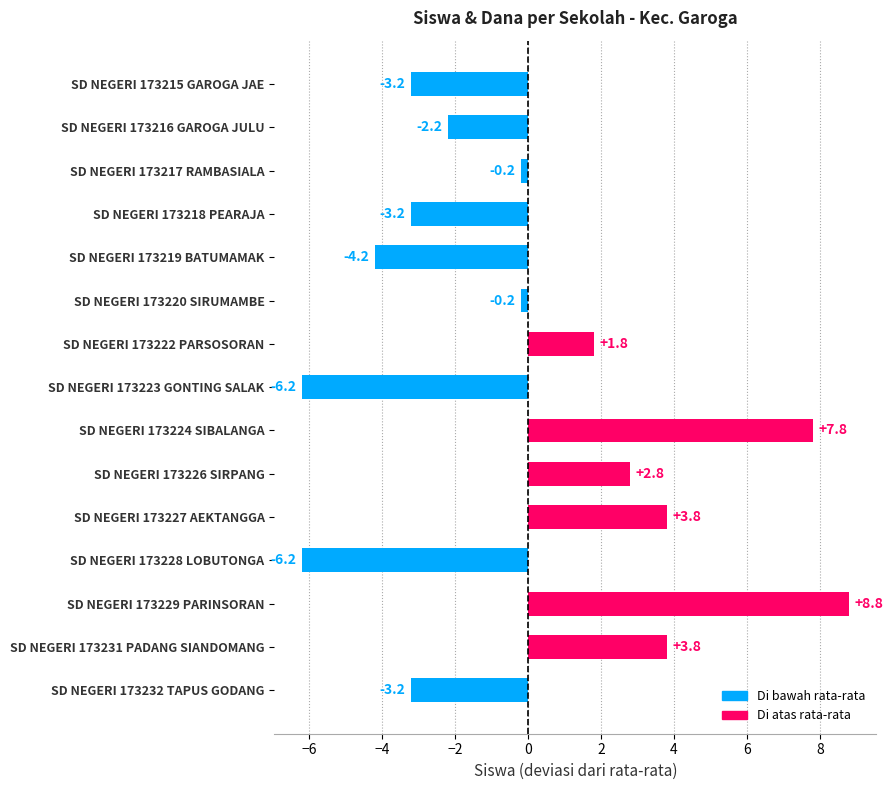

What is the difference between the maximum and minimum values?

15.0